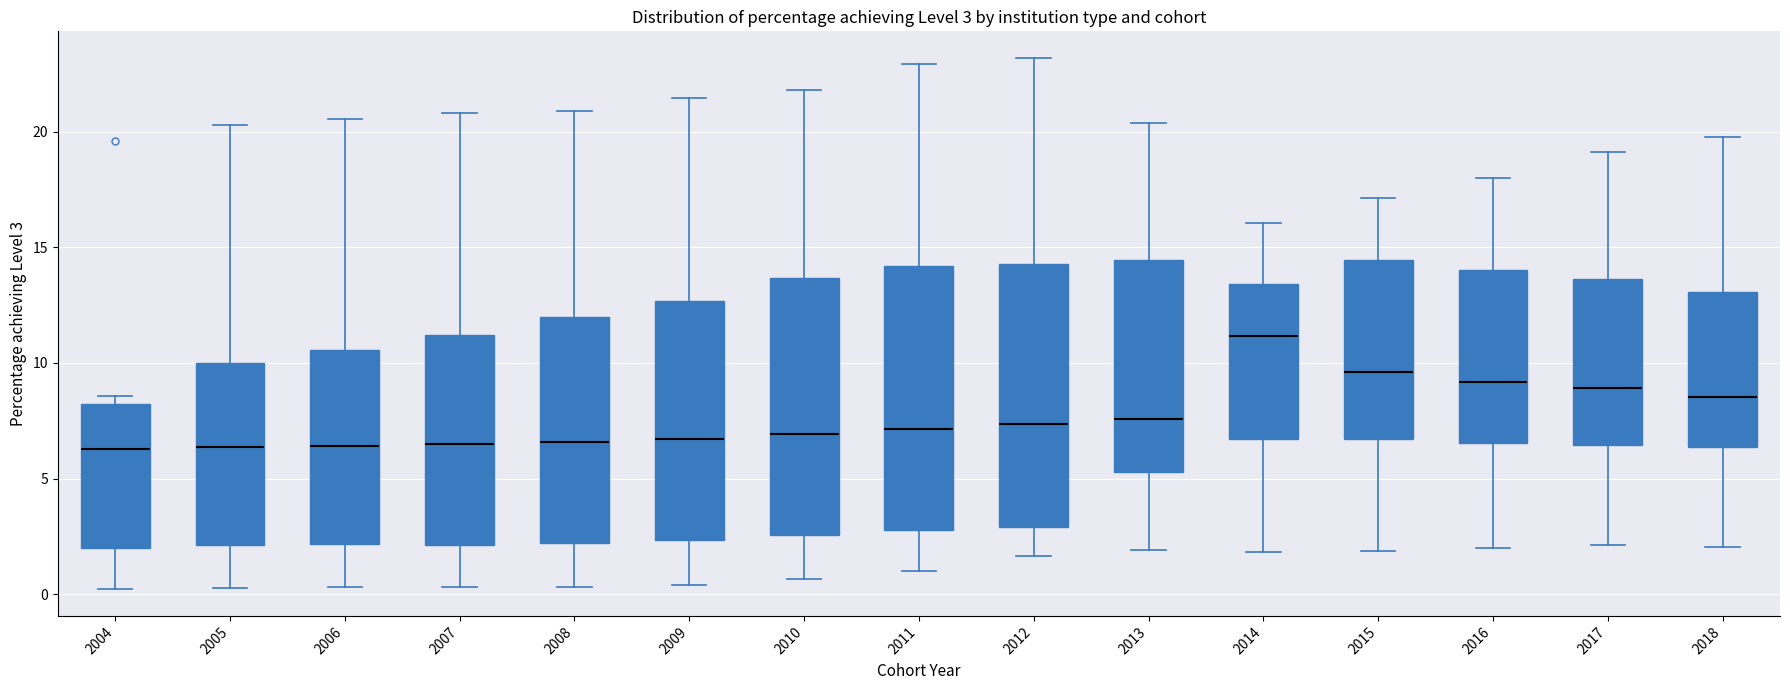

Which box's median line is the highest?

2014